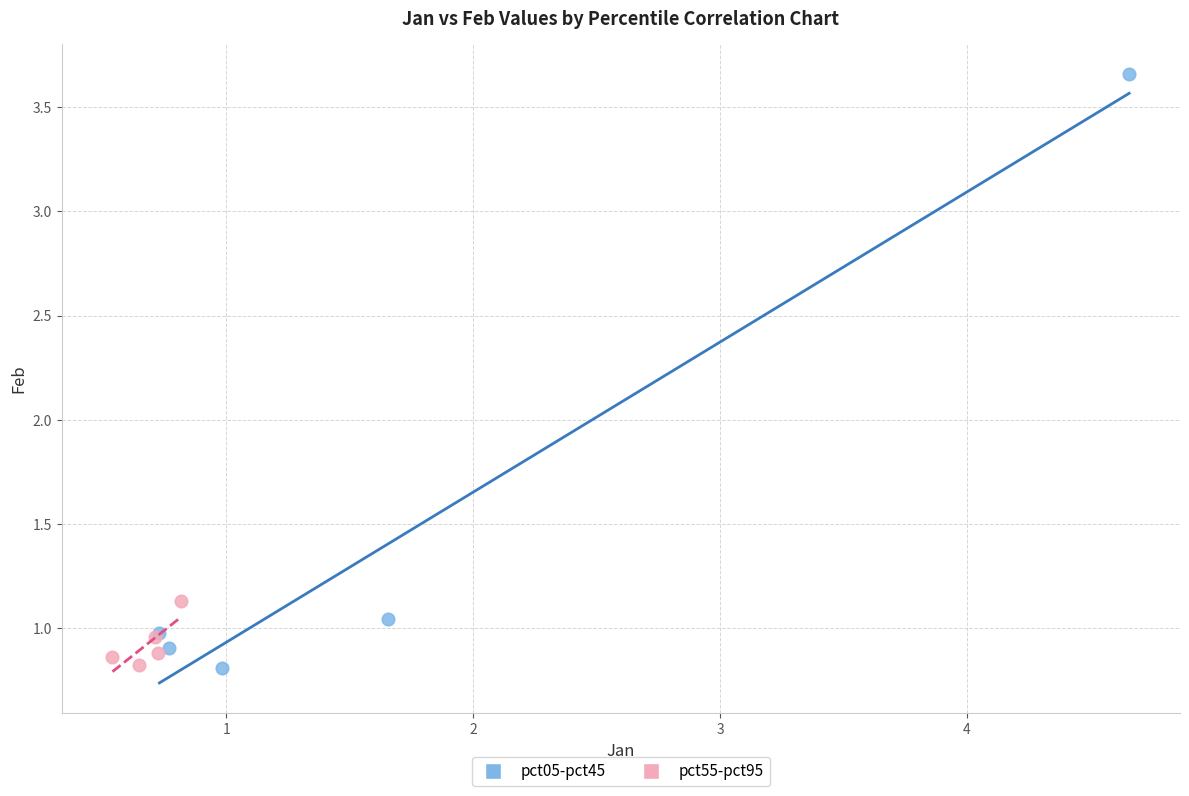

Which series has the largest Y range (max minus min)?

pct05-pct45